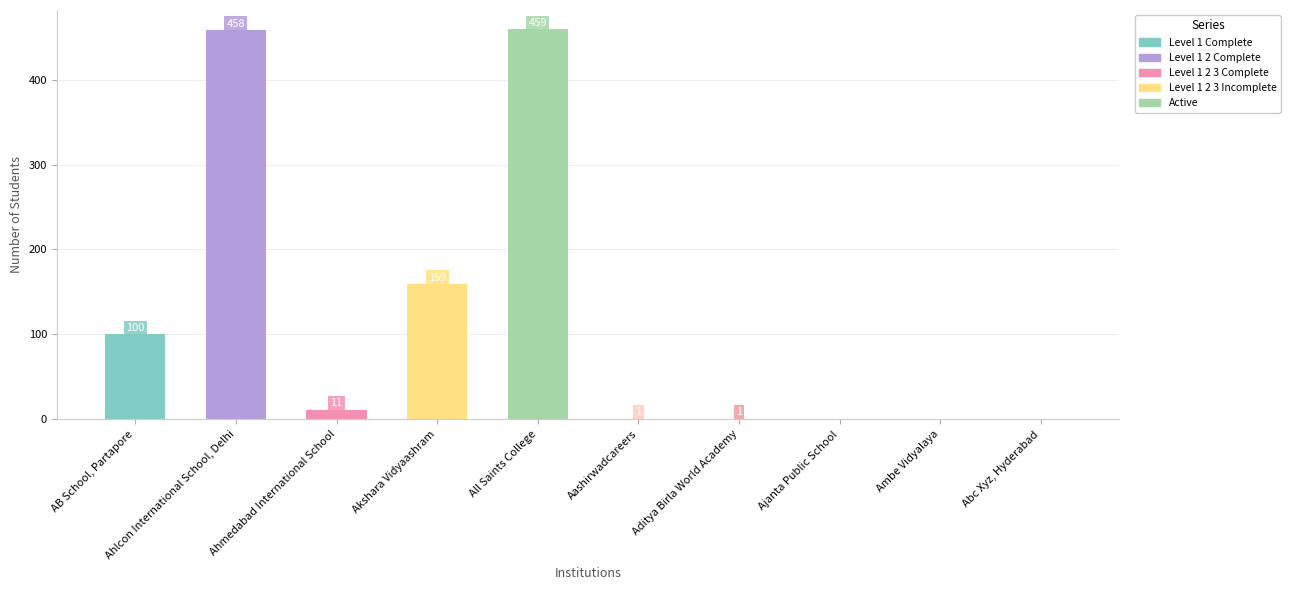

The value at Abc Xyz, Hyderabad is 0. True or false?

True